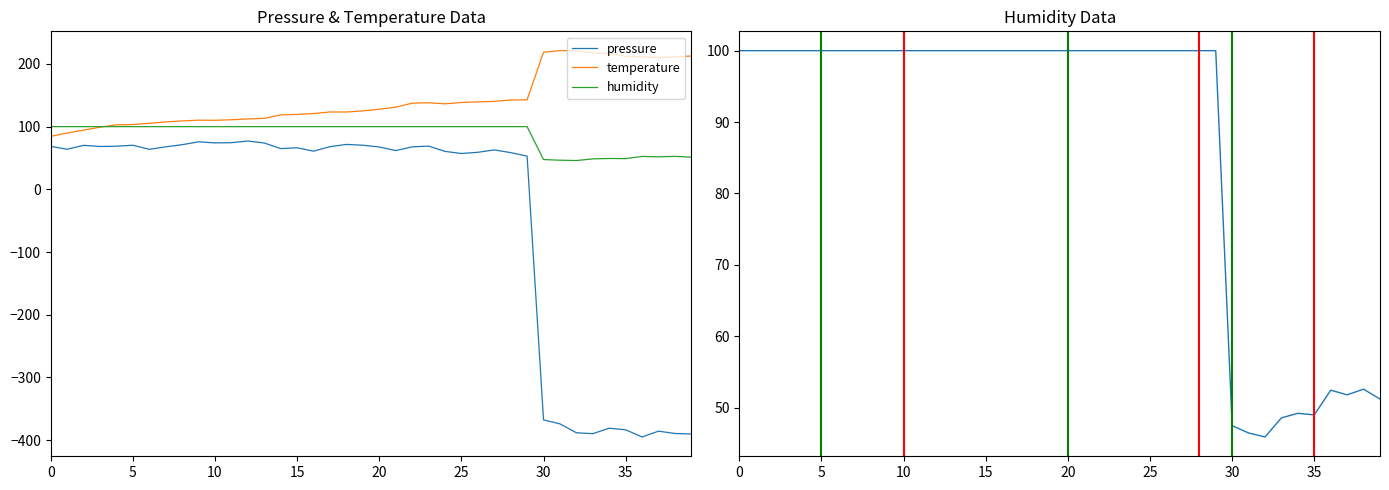

What is the value of the humidity point at the 5th from the left?

100.0